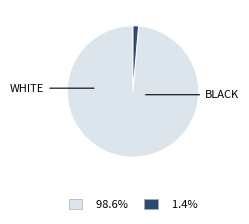

Is there a majority slice in this chart?

Yes